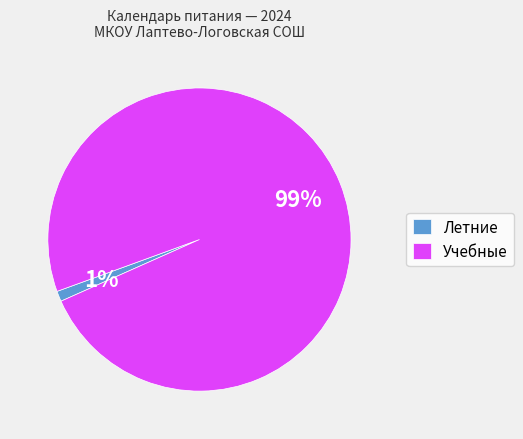

Does Летние represent more than half of the total?

No